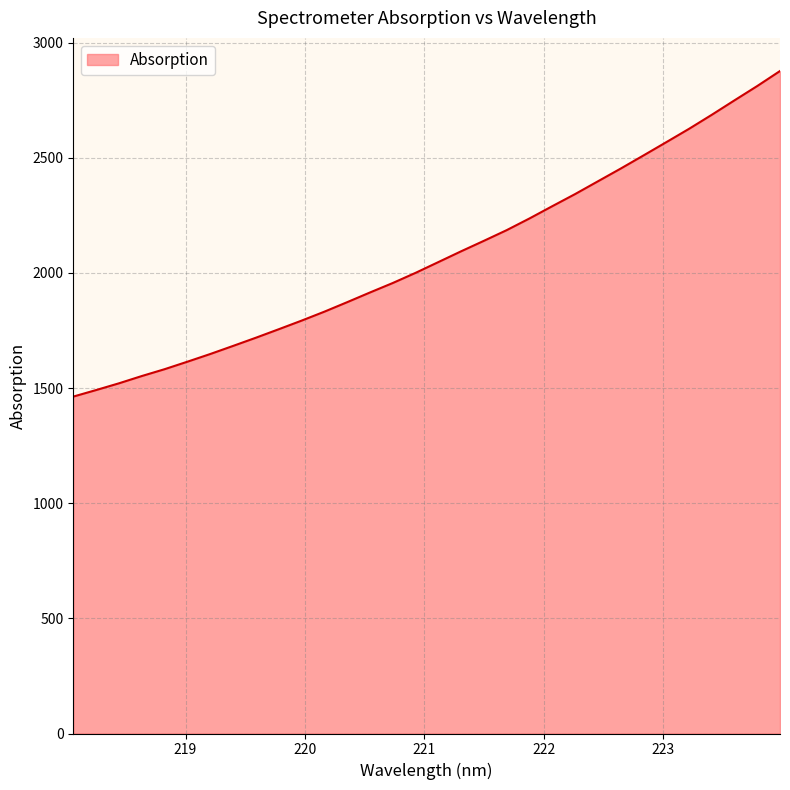

What is the difference between the maximum and minimum values?

1413.8